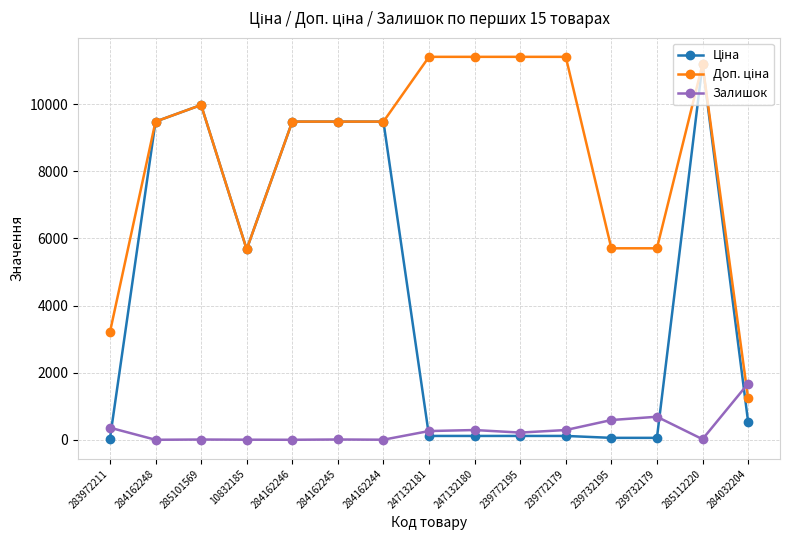

What is the maximum value shown in the chart?

11410.0